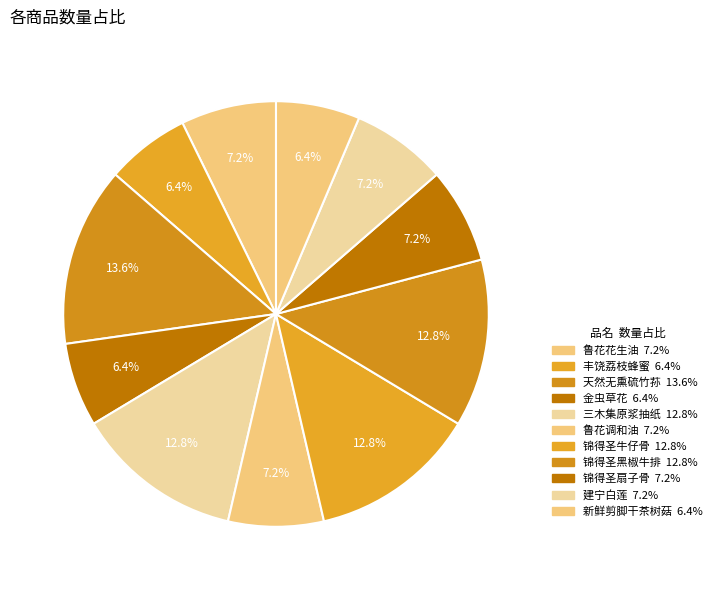

How many slices are in this pie chart?

11